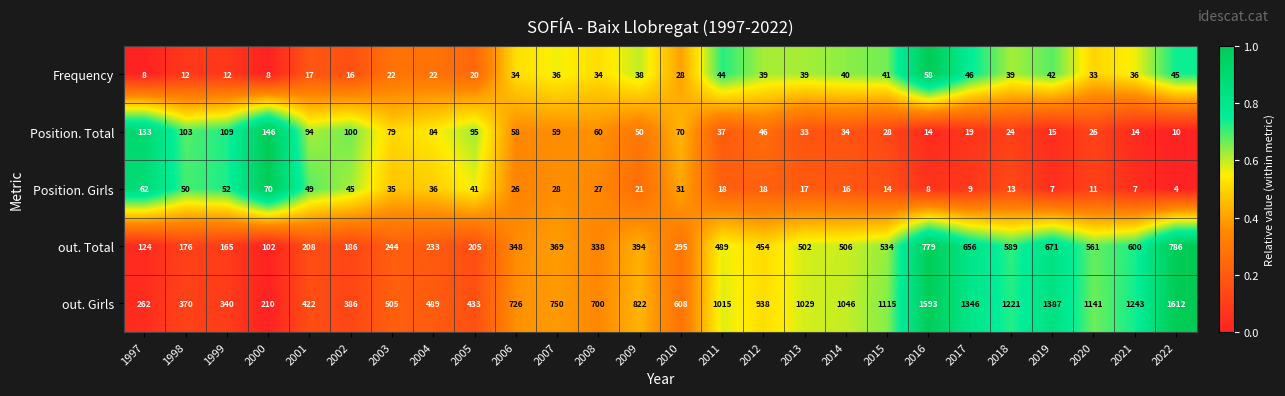

Which series changed the most between 2011 and 2019?

out. Girls